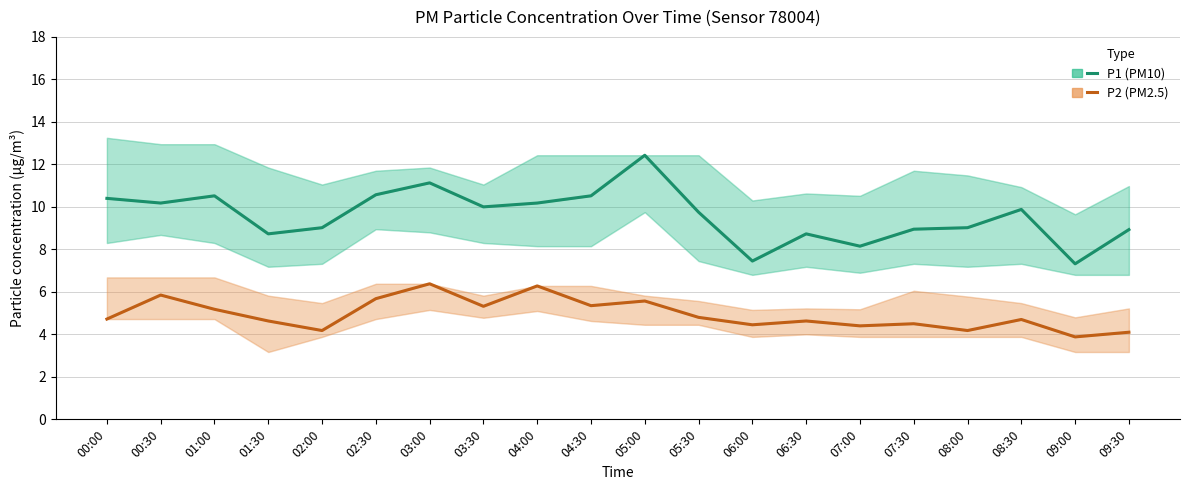

Is the value of P1 (PM10) at 04:30 greater than the value of P2 (PM2.5) at 00:00?

Yes